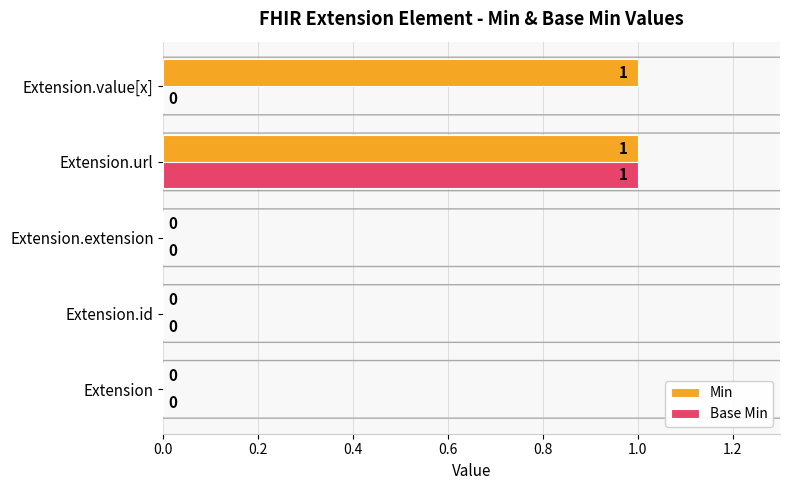

Is it true that Base Min equals 0 at Extension.extension?

True